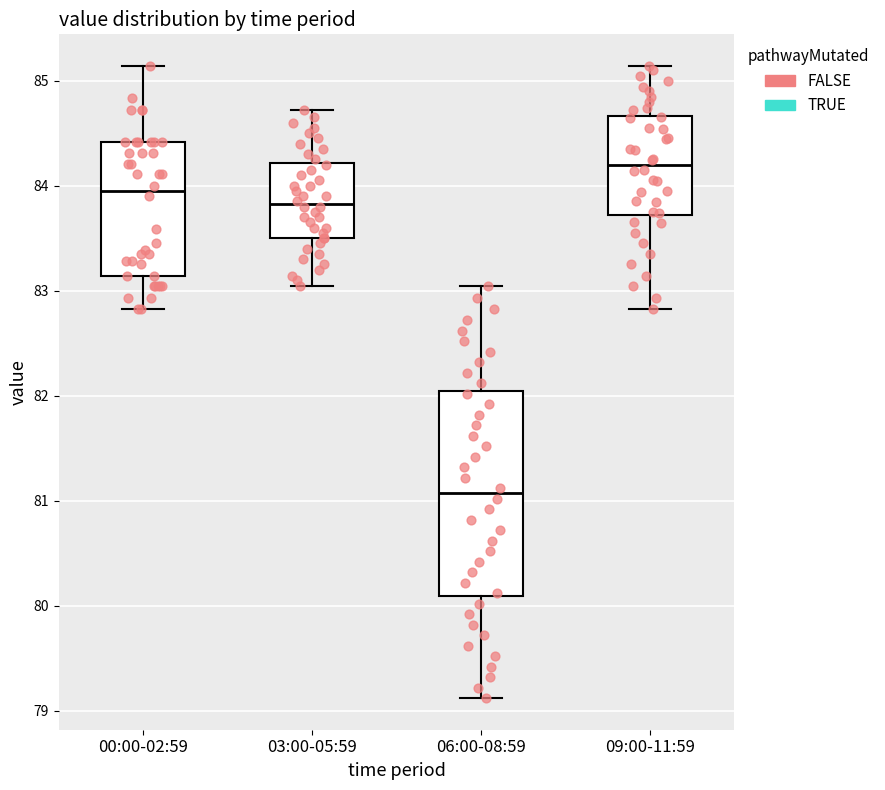

Comparing the boxes themselves (not the whiskers), which one is the tallest?

06:00-08:59